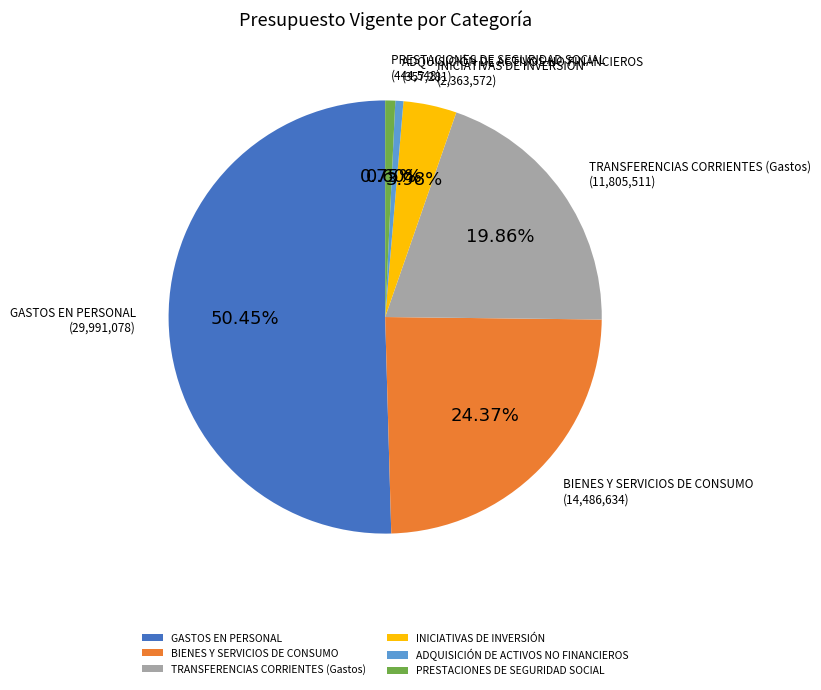

To the nearest percent, what is the difference between the largest and smallest slice percentages?

50%